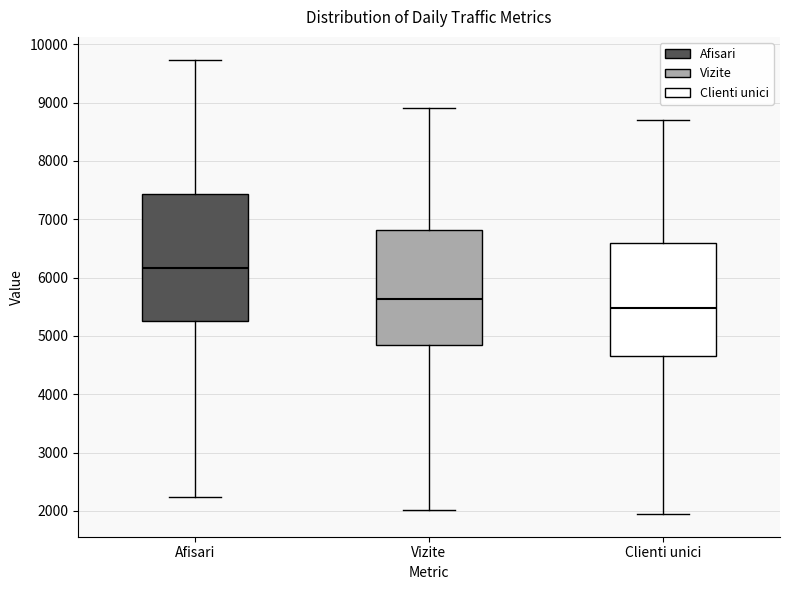

Reading left to right, transcribe this box plot: for each box, give where its median line is, the range the box spans, and where its two whiskers end, as read against the y-axis. The values are not printed on the chart, so give them approximately, as read against the axis.

Afisari: median 6200, box 5300 to 7400, whiskers 2200 to 9700
Vizite: median 5600, box 4800 to 6800, whiskers 2000 to 8900
Clienti unici: median 5500, box 4600 to 6600, whiskers 1900 to 8700